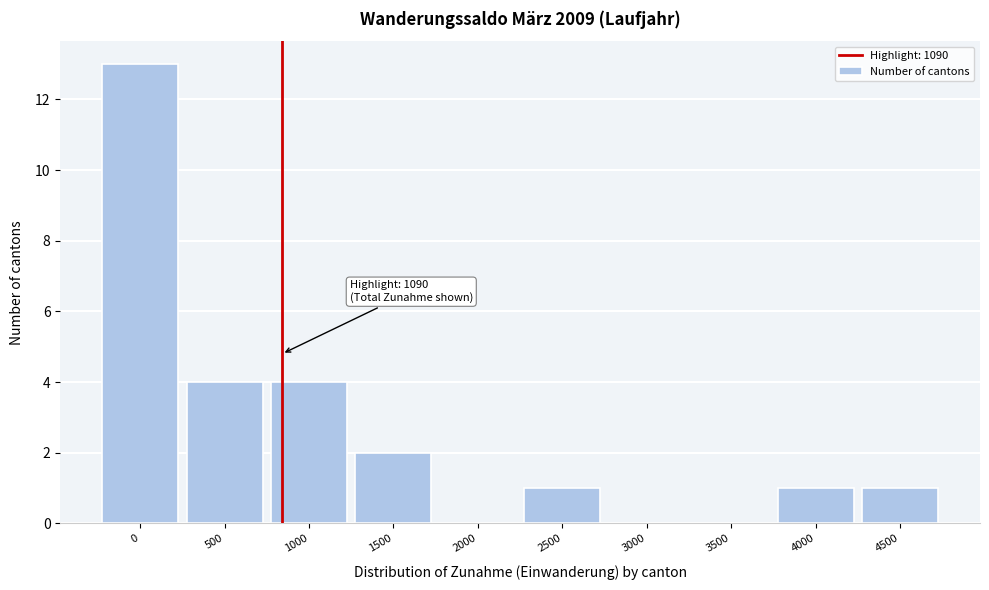

Reading left to right, what are all the values shown in this chart?

0=13	500=4	1000=4	1500=2	2000=0	2500=1	3000=0	3500=0	4000=1	4500=1